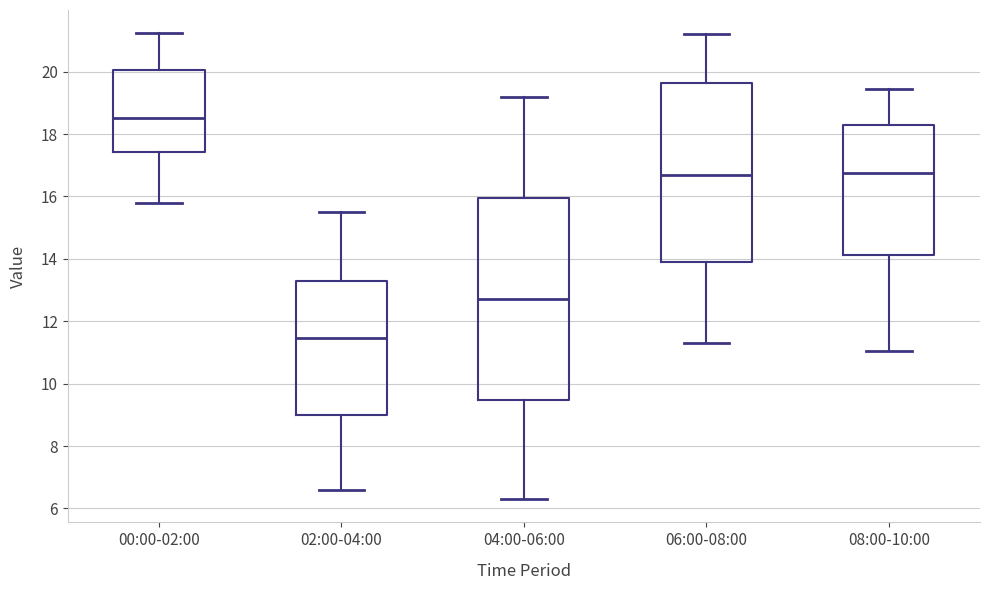

Where does the upper whisker of the box for 06:00-08:00 end on the y-axis? The values are not printed on the chart, so give them approximately, as read against the axis.

21.2